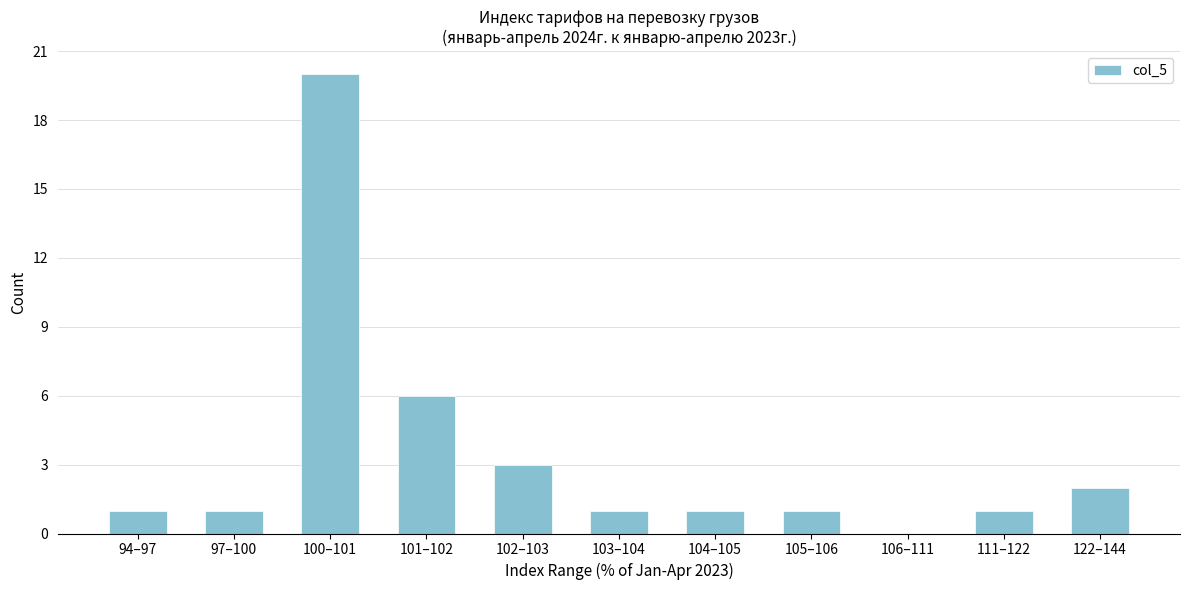

Reading left to right, extract all data points from this chart.

94–97=1	97–100=1	100–101=20	101–102=6	102–103=3	103–104=1	104–105=1	105–106=1	106–111=0	111–122=1	122–144=2